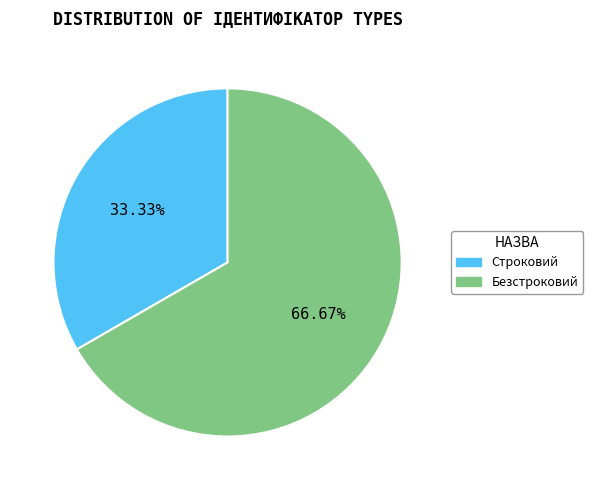

To the nearest percent, what portion does Строковий represent?

33%